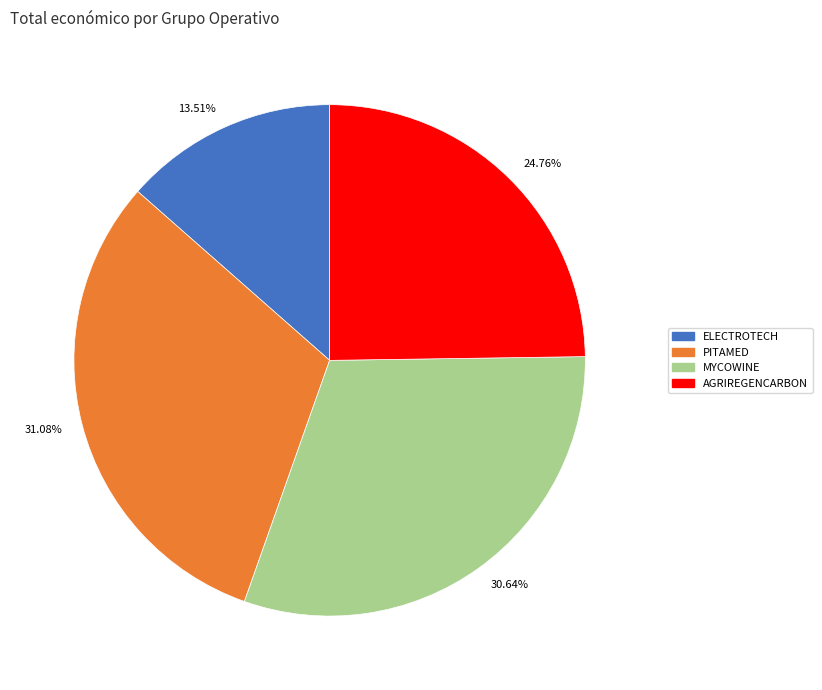

Which category has the smallest portion of the pie?

ELECTROTECH